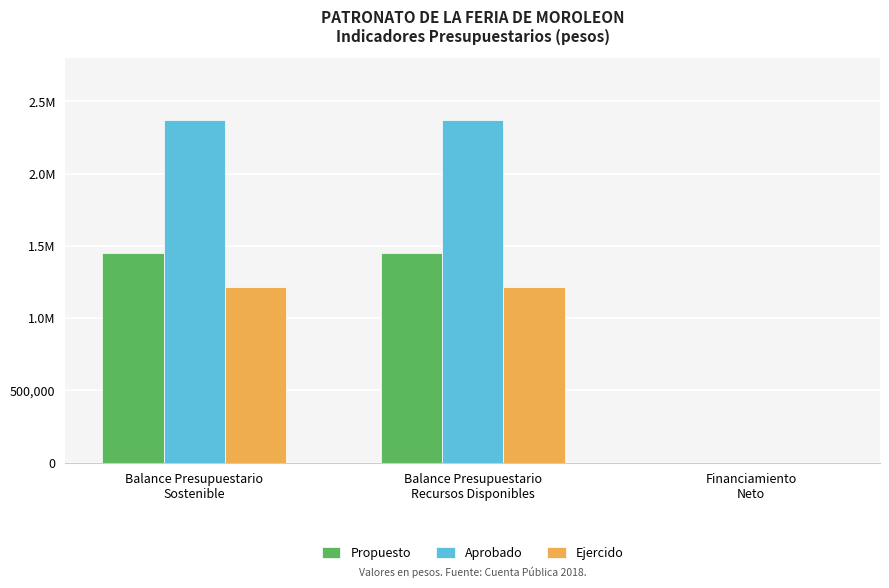

What are all the series names shown in the legend?

Propuesto, Aprobado, Ejercido